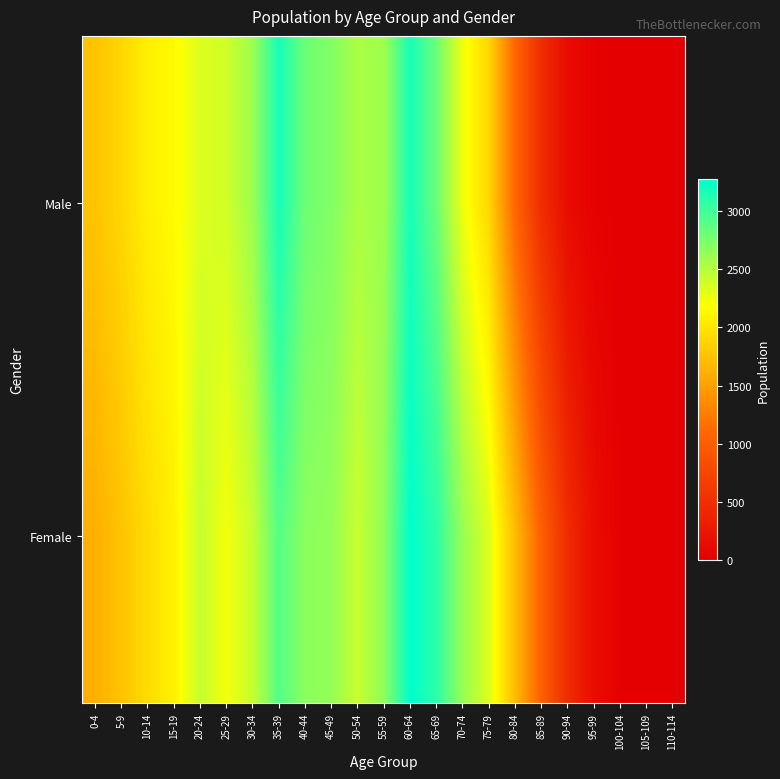

How many categories are shown in the chart?

23